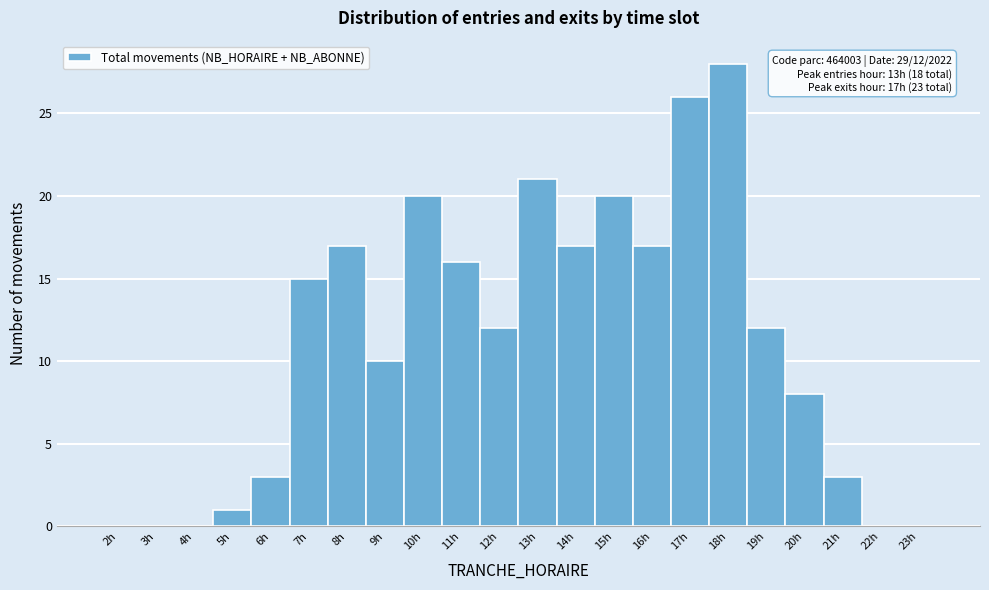

Which range on the x-axis has the tallest bar?

17.5 to 18.5